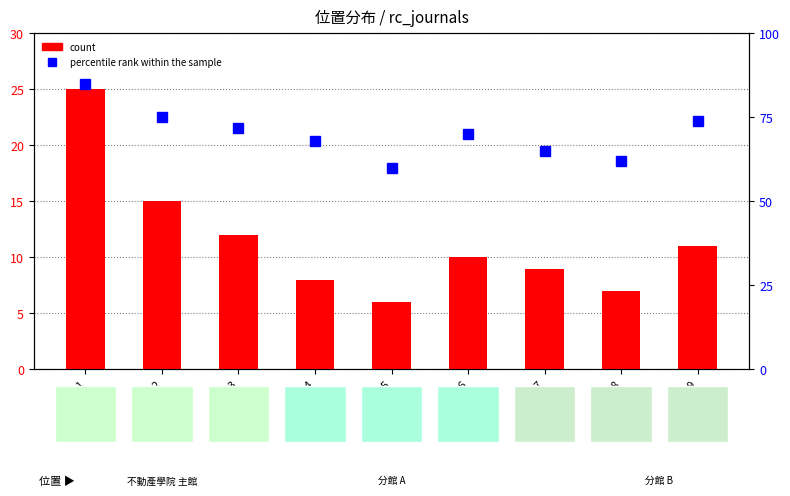

What is the greatest value displayed?

85